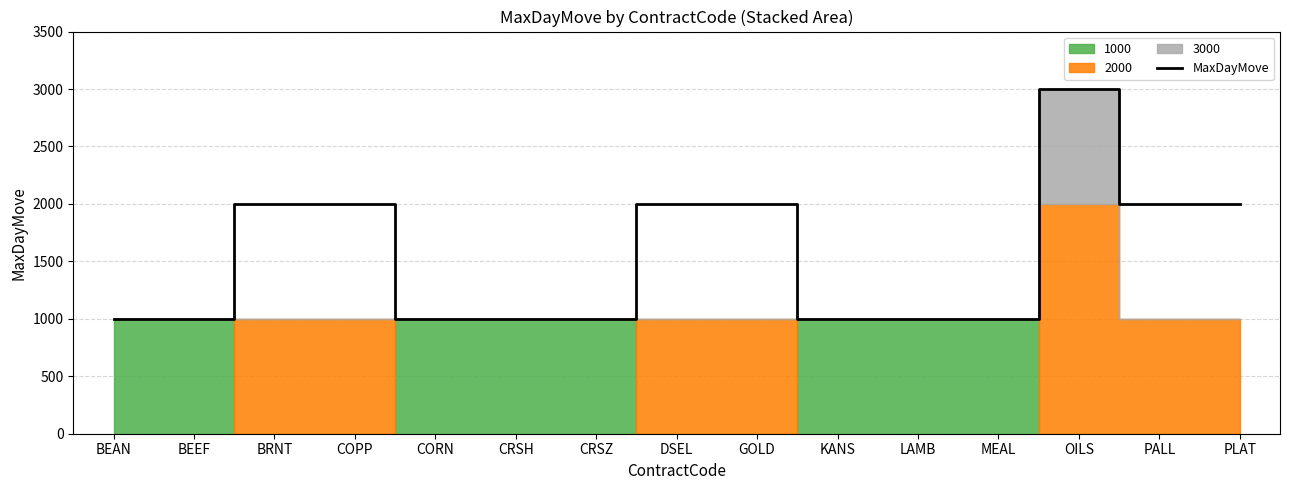

Reading right to left, extract all data points from this chart.

PLAT=2000	PALL=2000	OILS=3000	MEAL=1000	LAMB=1000	KANS=1000	GOLD=2000	DSEL=2000	CRSZ=1000	CRSH=1000	CORN=1000	COPP=2000	BRNT=2000	BEEF=1000	BEAN=1000